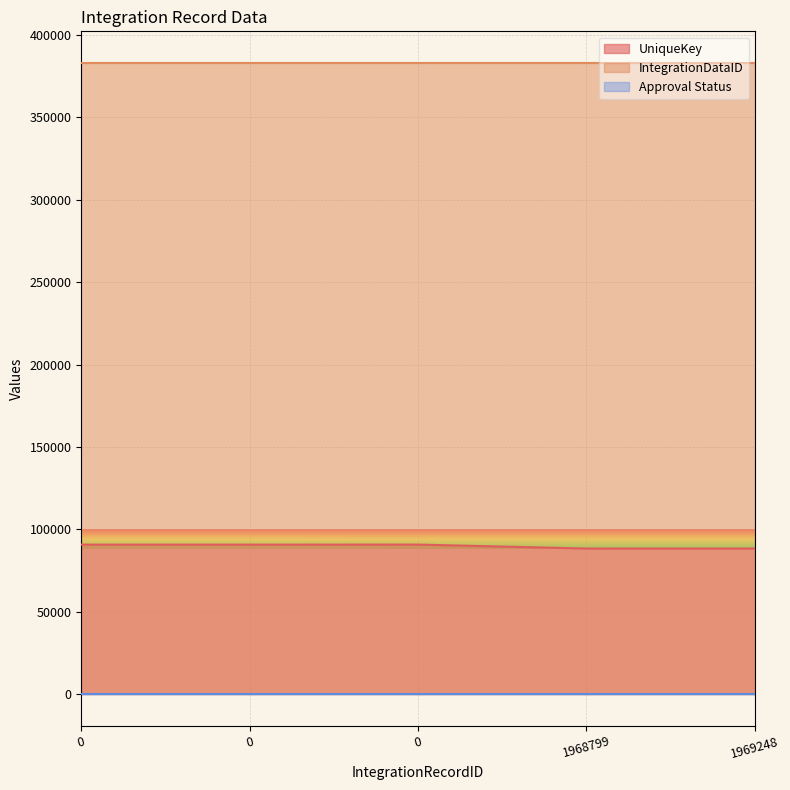

Which series has the largest range (max minus min)?

UniqueKey